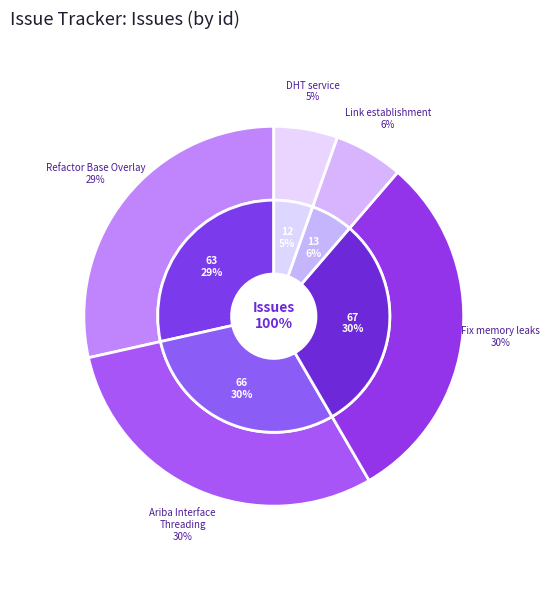

Which slice is the smallest?

Implement DHT service above BaseOverlay